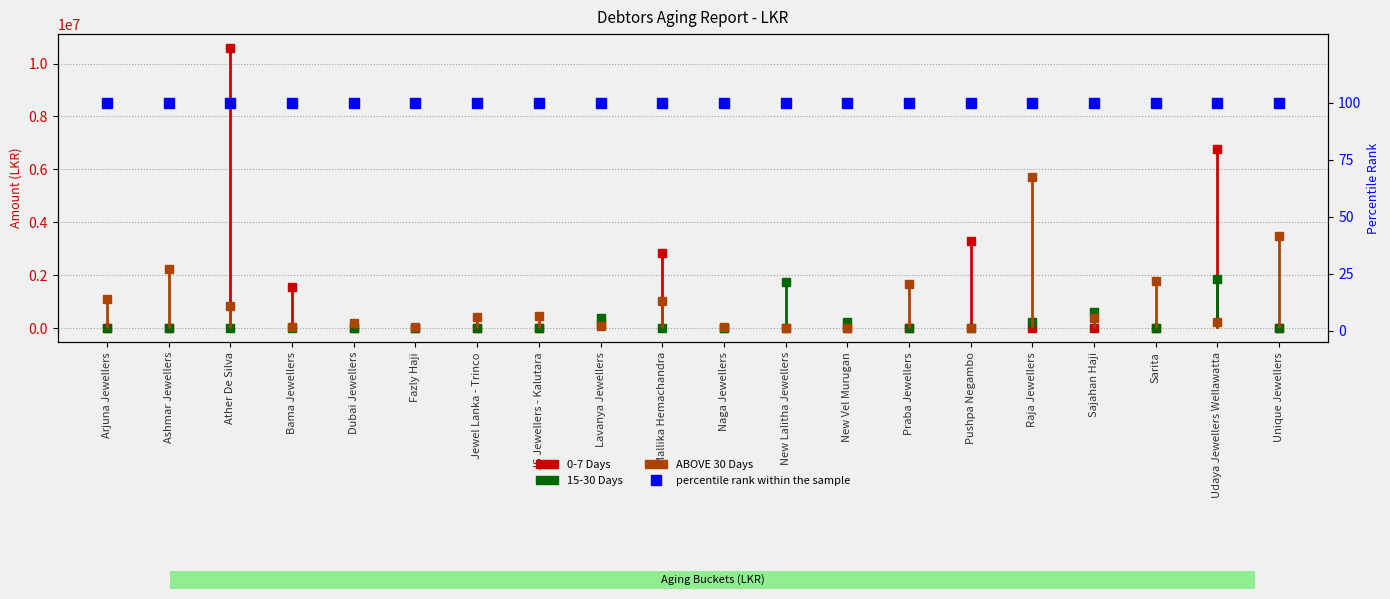

Does the chart have visible grid lines?

Yes